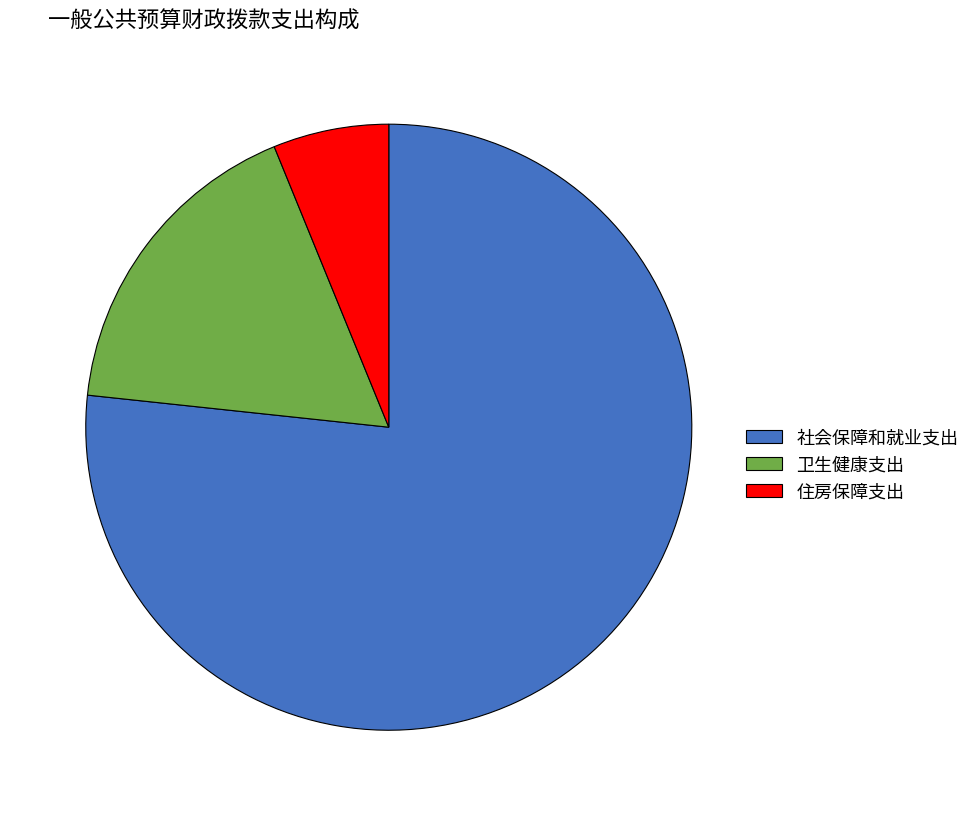

Rank the categories by value from lowest to highest.

住房保障支出, 卫生健康支出, 社会保障和就业支出